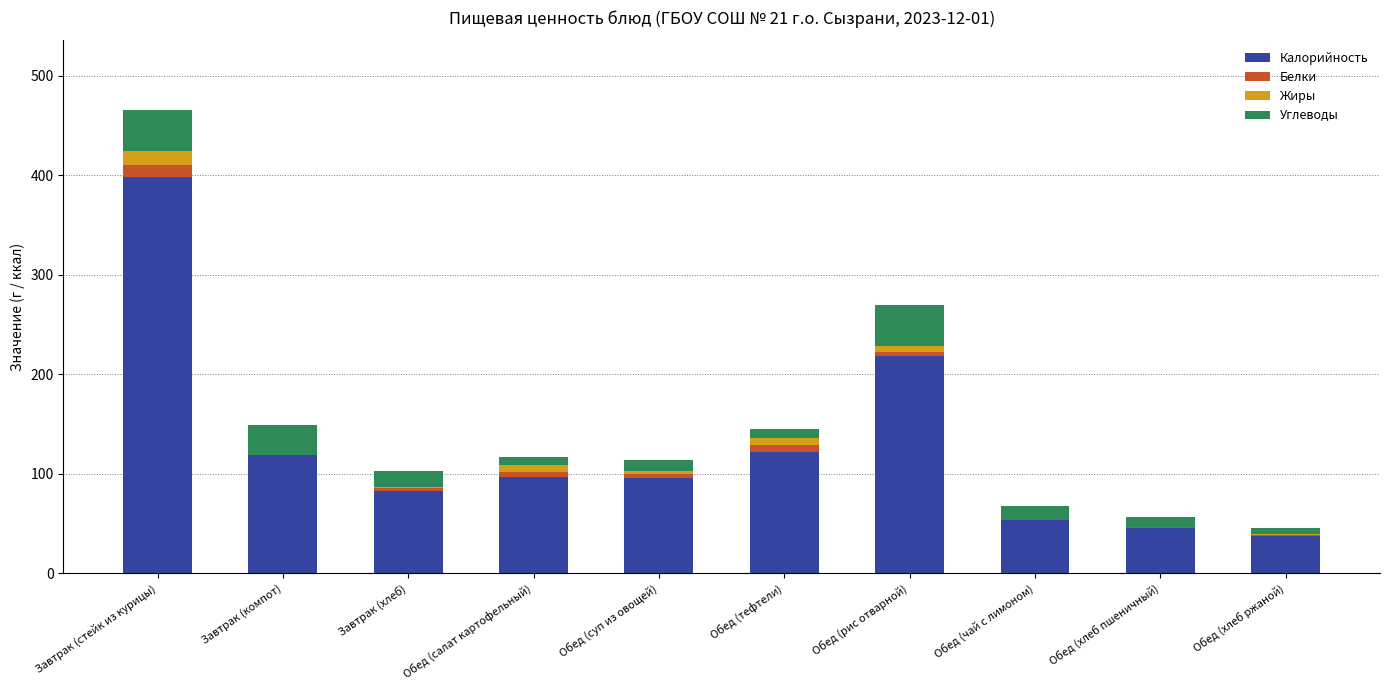

What is the sum of all Калорийность values?

1271.1